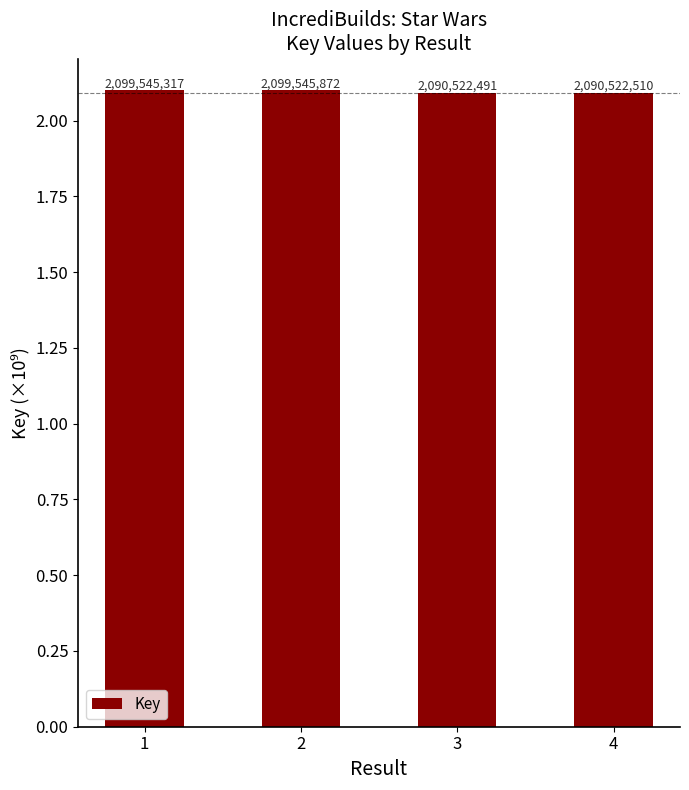

Are the bars horizontal?

No